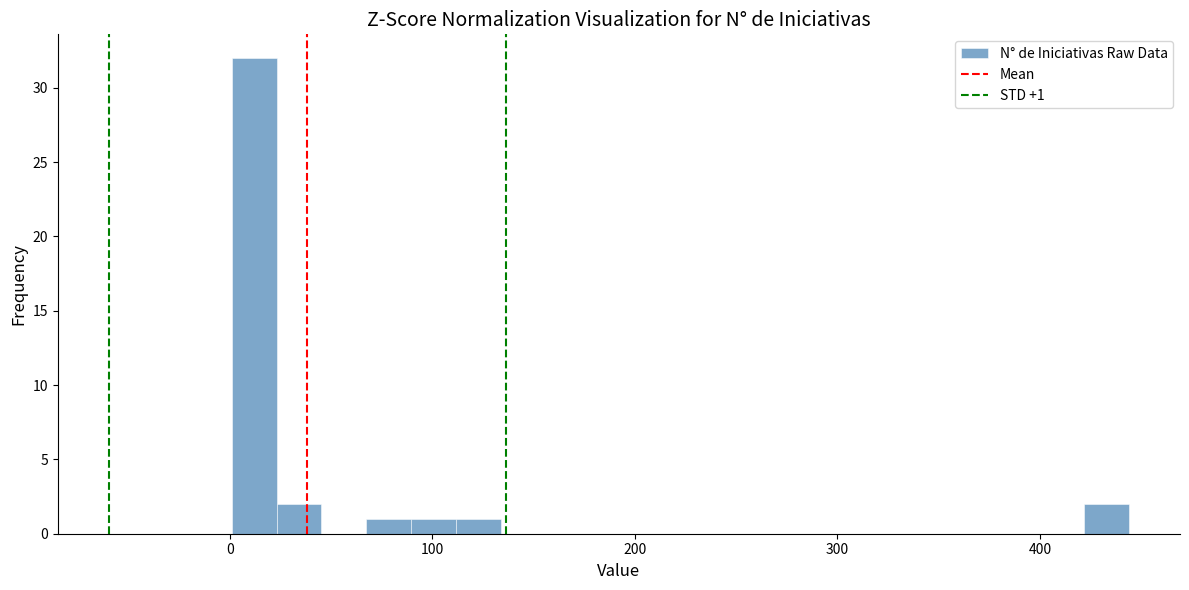

Around what value on the x-axis is the tallest bar? Give the approximate position of its centre, as read against the axis.

10